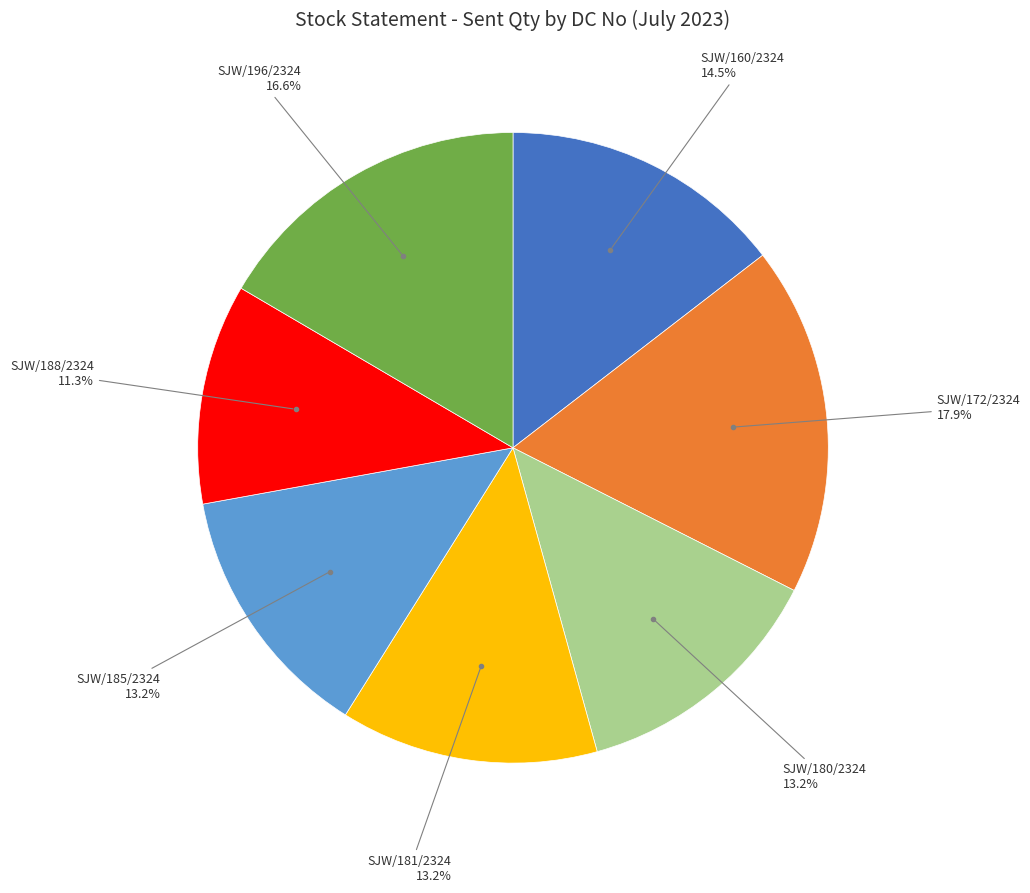

To the nearest percent, what is the difference between the largest and smallest slice percentages?

7%